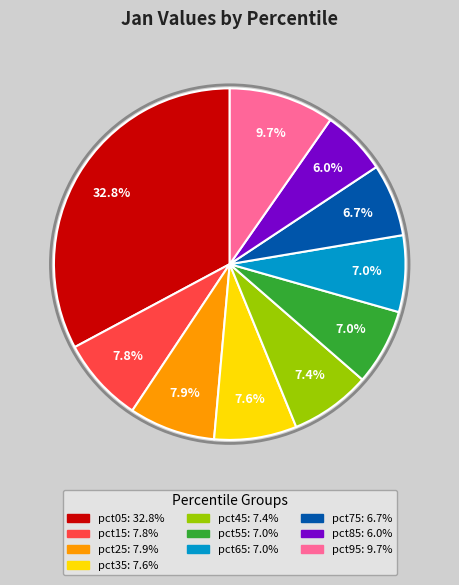

What is the largest slice in the pie chart?

pct05